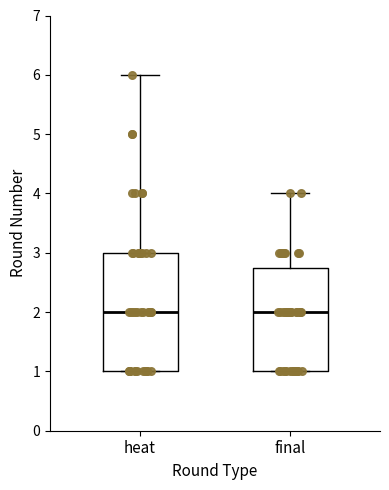

Where does the median line of the box for heat sit on the y-axis? The values are not printed on the chart, so give them approximately, as read against the axis.

2.0